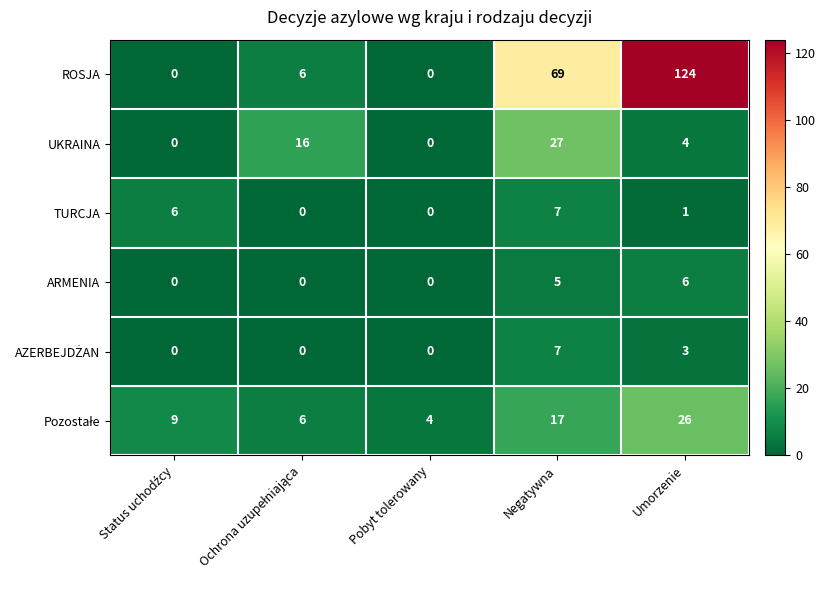

Which series has the largest range (max minus min)?

ROSJA